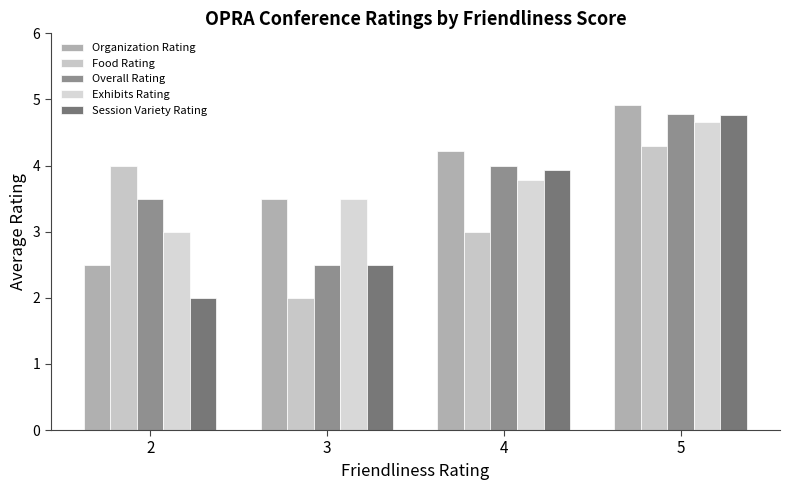

What is the minimum value shown in the chart?

2.0